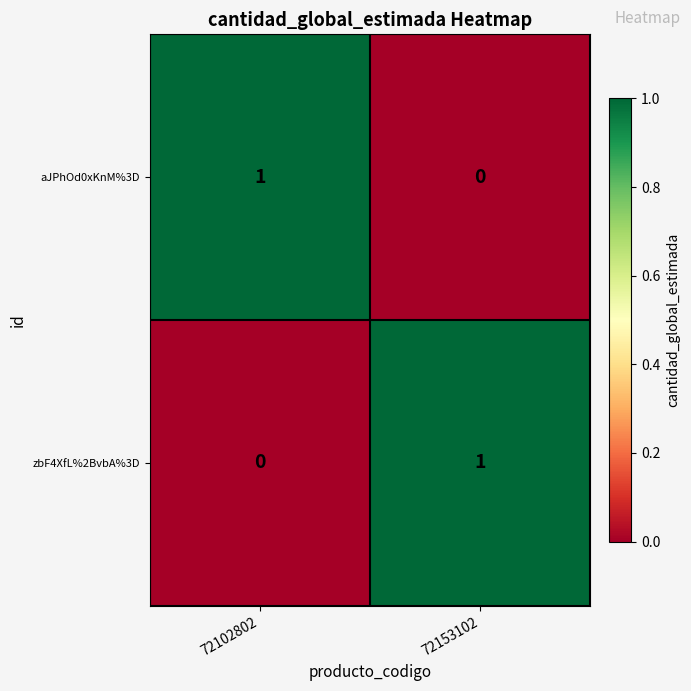

How many distinct data groups are displayed?

2